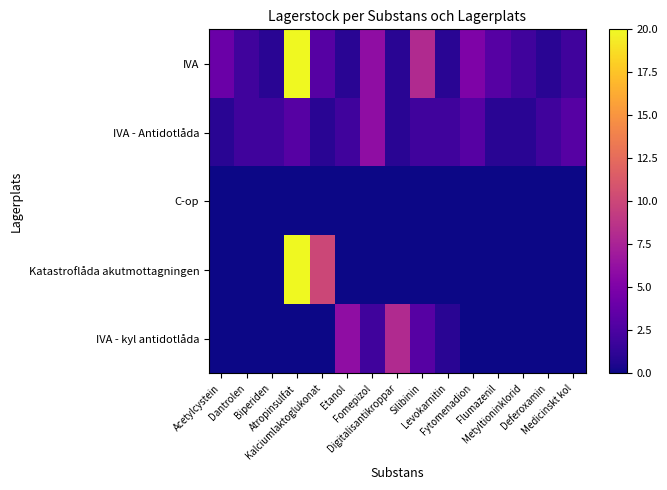

Which category has the highest value across all series?

Atropinsulfat